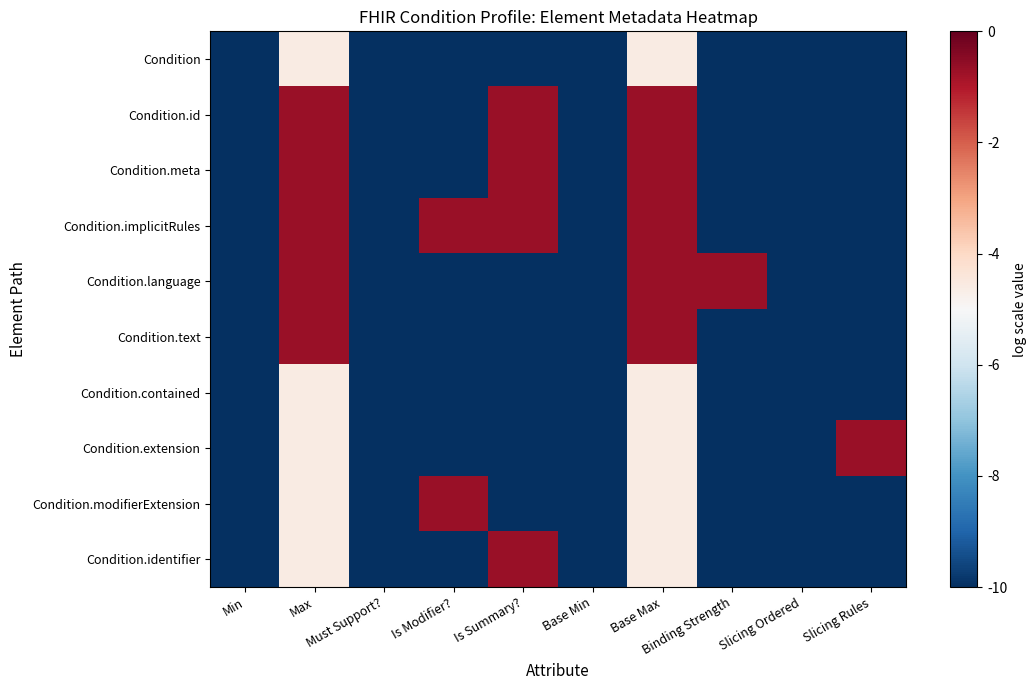

List the series in order of their peak value, highest first.

Condition.id, Condition.meta, Condition.implicitRules, Condition.language, Condition.text, Condition.extension, Condition.modifierExtension, Condition.identifier, Condition, Condition.contained